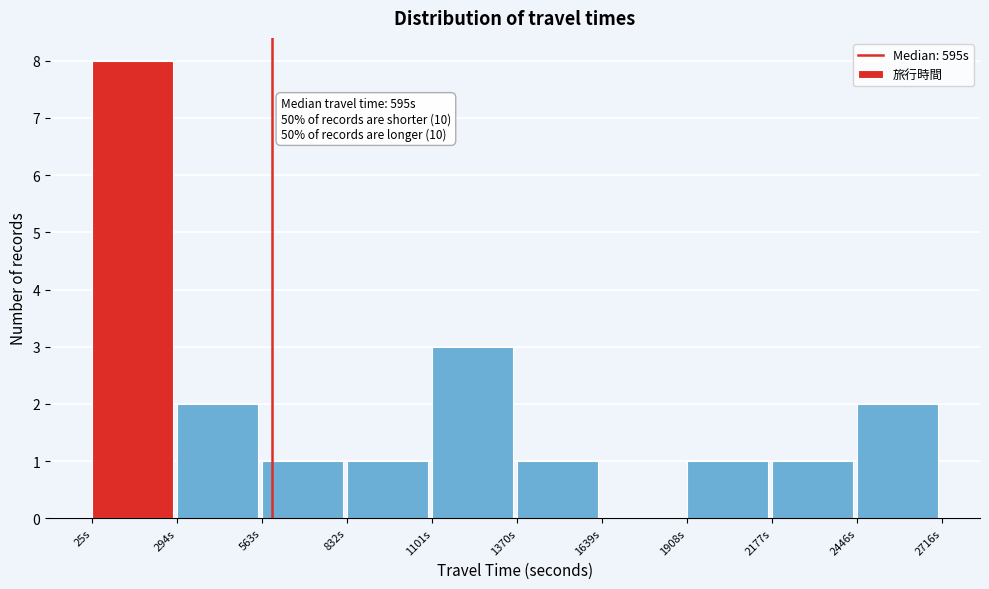

Over which range of the x-axis is the bar tallest?

50 to 300